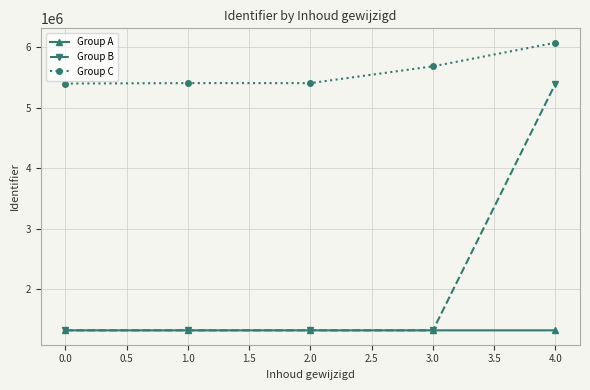

At how many categories does at least one series exceed 3596089?

5